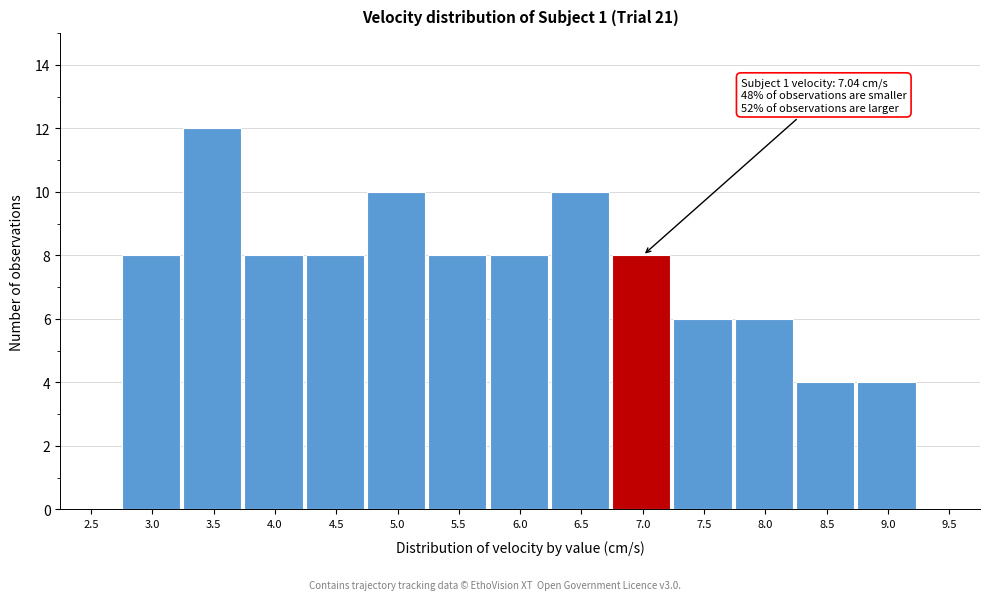

Reading right to left, transcribe all the data shown in this chart.

9.5=0	9.0=4	8.5=4	8.0=6	7.5=6	7.0=8	6.5=10	6.0=8	5.5=8	5.0=10	4.5=8	4.0=8	3.5=12	3.0=8	2.5=0